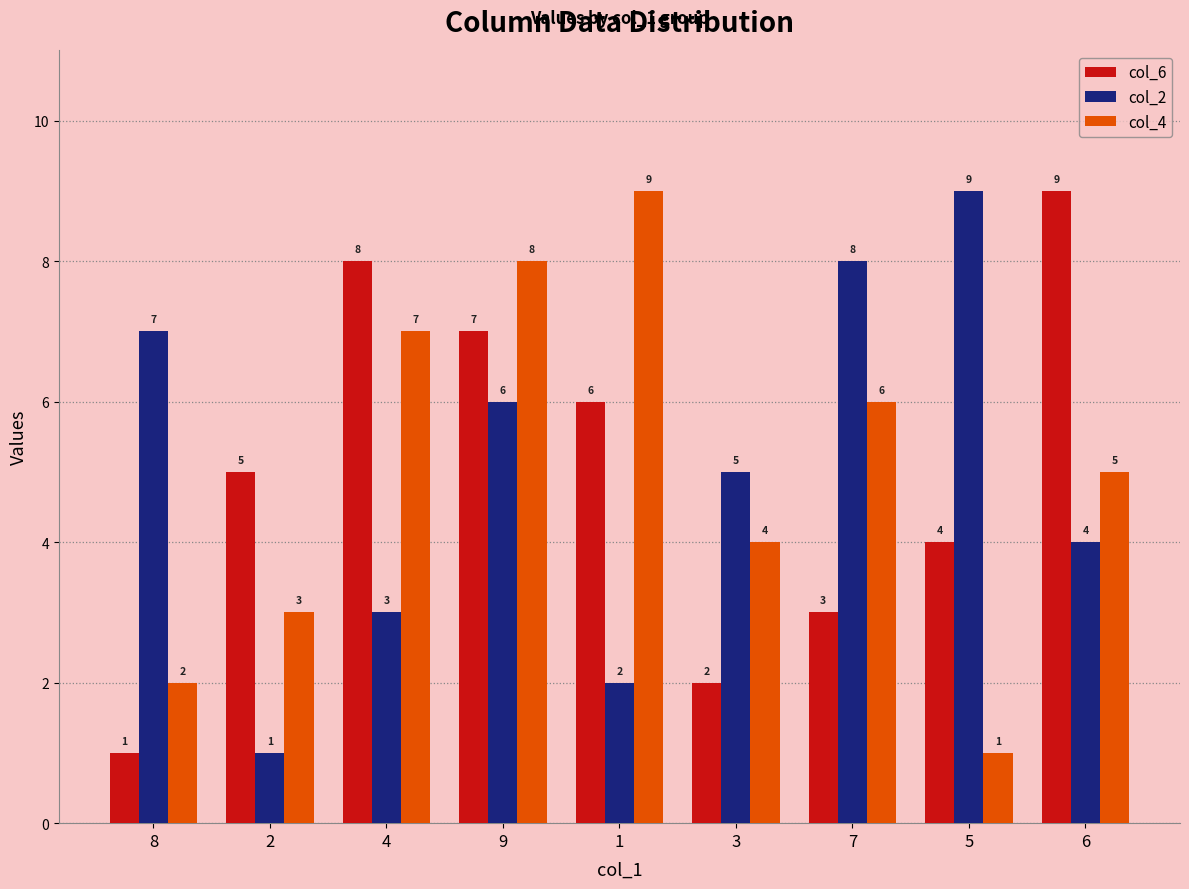

Where does the col_4 series first go above 5?

4